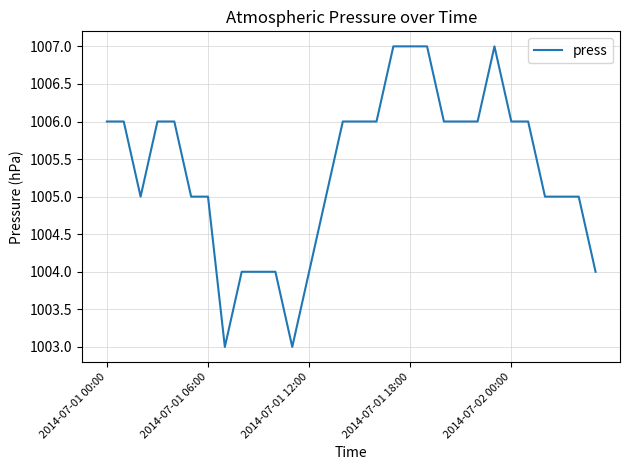

What is the difference between the maximum and minimum values?

4